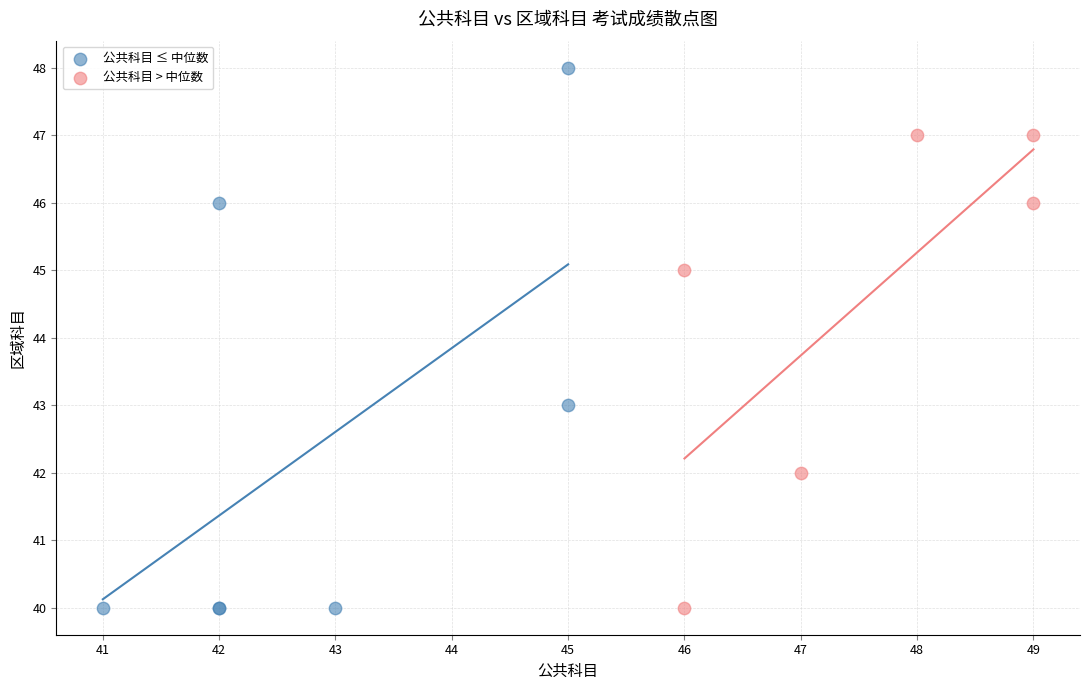

Which series reaches the maximum Y coordinate?

公共科目 ≤ 中位数